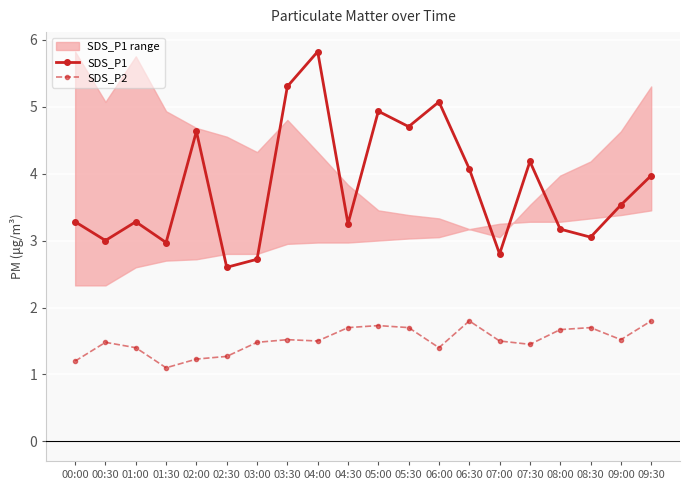

What is the greatest value displayed?

5.8